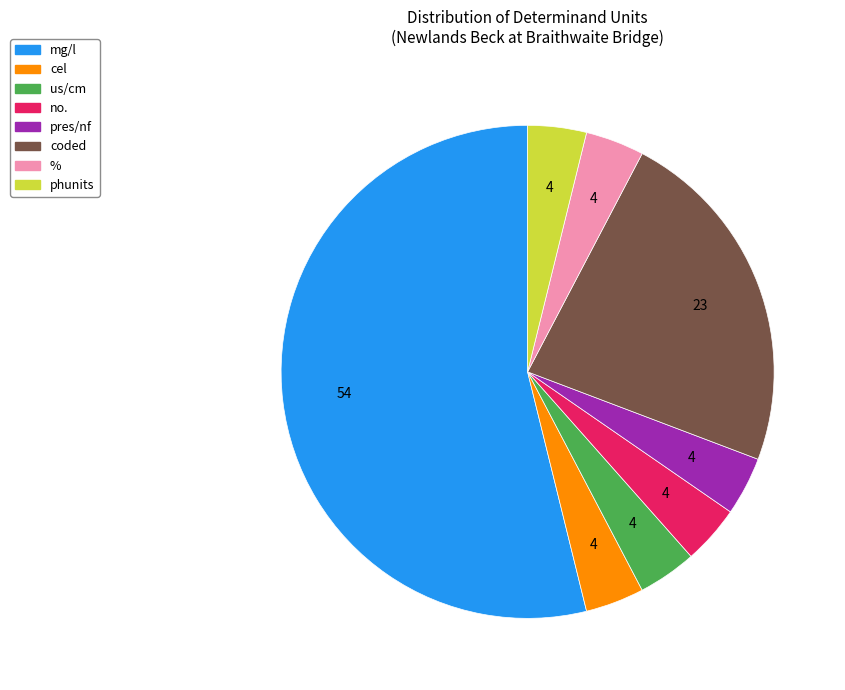

Combined, do no. and % account for over 50%?

No